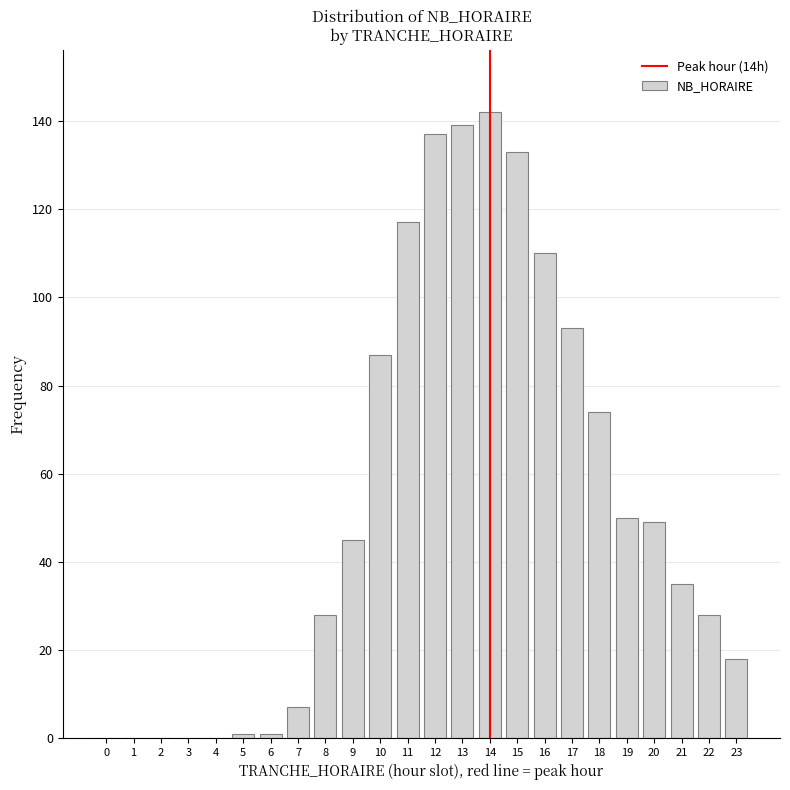

Reading left to right, what are all the values shown in this chart?

0=0	1=0	2=0	3=0	4=0	5=1	6=1	7=7	8=28	9=45	10=87	11=117	12=137	13=139	14=142	15=133	16=110	17=93	18=74	19=50	20=49	21=35	22=28	23=18